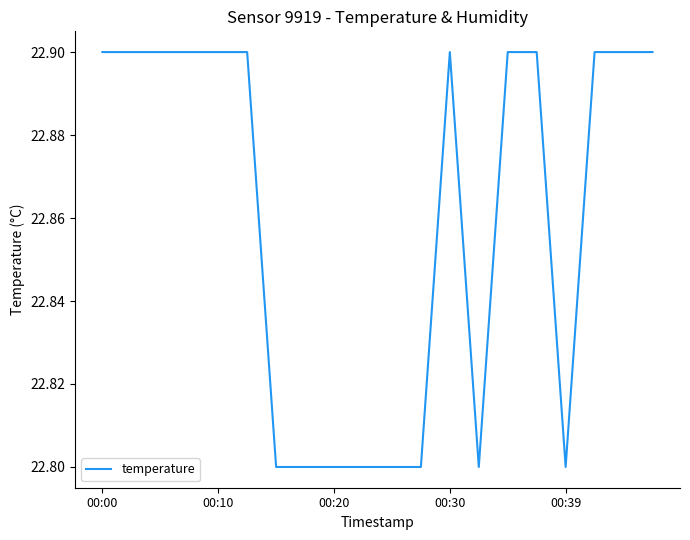

How many categories are shown in the chart?

20